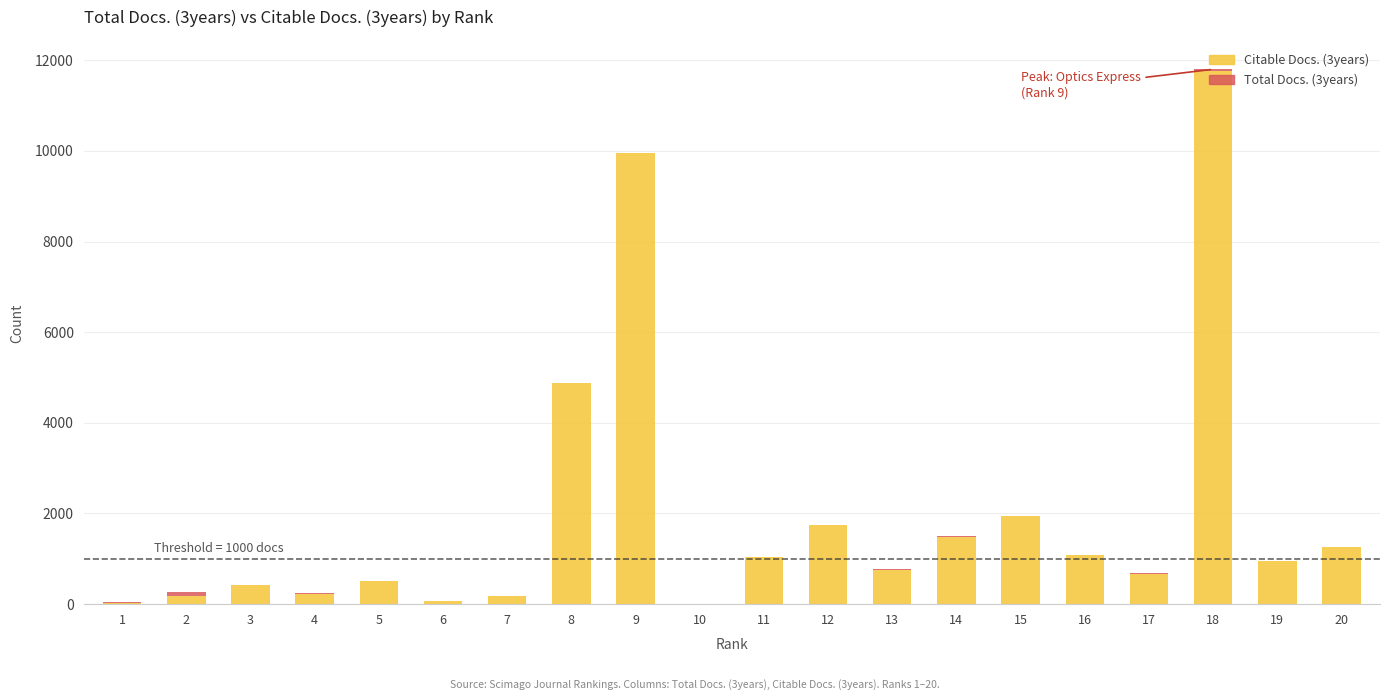

At which label is Citable Docs. (3years) closest to 5885?

8